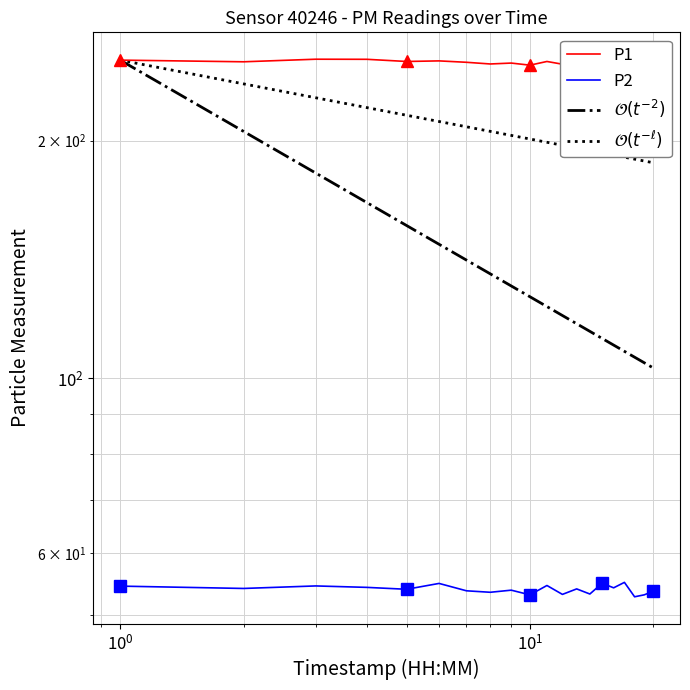

True or false: P1 and P2 intersect in this chart.

False